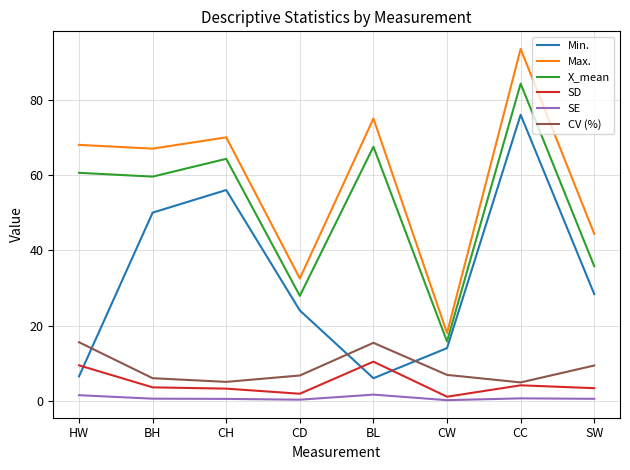

True or false: Min. and Max. cross at least once.

False